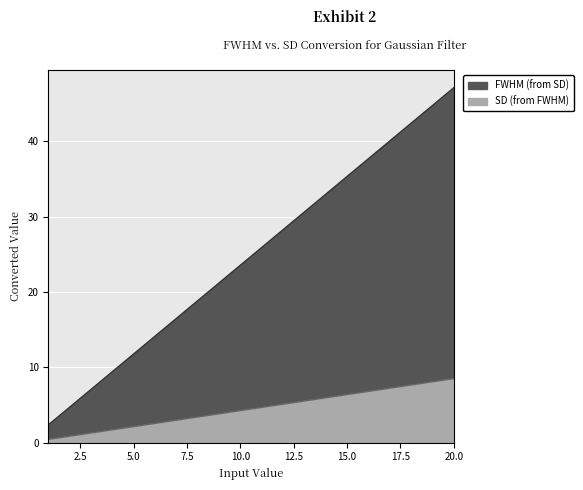

How many data points in SD (from FWHM) are less than 25?

10